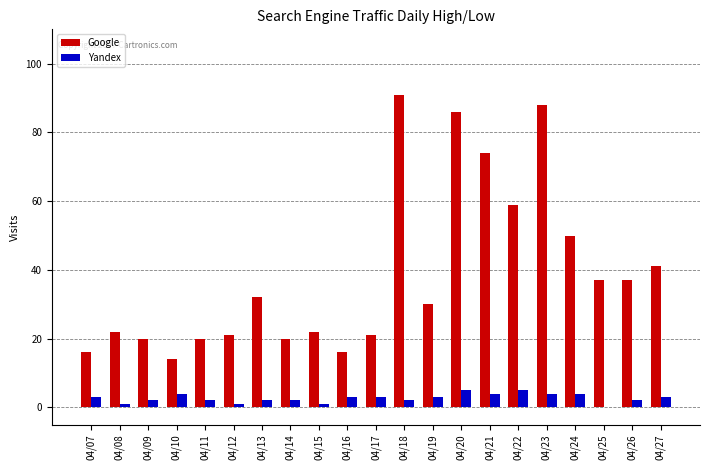

Which series has the widest spread of values?

Google